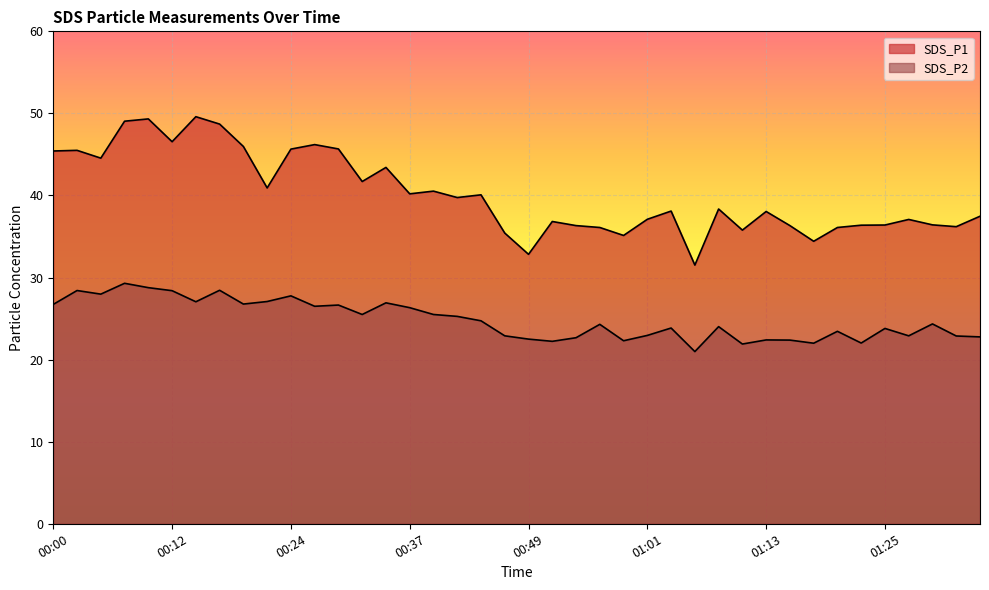

Reading right to left, transcribe all the data shown in this chart.

SDS_P1: 37.5	36.2	36.4	37.1	36.4	36.4	36.1	34.4	36.3	38.0	35.8	38.4	31.5	38.1	37.1	35.1	36.1	36.3	36.8	32.8	35.4	40.1	39.8	40.5	40.2	43.4	41.7	45.7	46.2	45.6	40.9	46.0	48.7	49.6	46.5	49.3	49.0	44.5	45.5	45.4
SDS_P2: 22.8	22.9	24.4	22.9	23.8	22.0	23.4	22.0	22.4	22.4	21.9	24.0	21.0	23.9	22.9	22.3	24.3	22.7	22.2	22.5	22.9	24.7	25.3	25.5	26.3	26.9	25.5	26.6	26.5	27.8	27.1	26.8	28.4	27.1	28.4	28.8	29.3	28.0	28.4	26.7